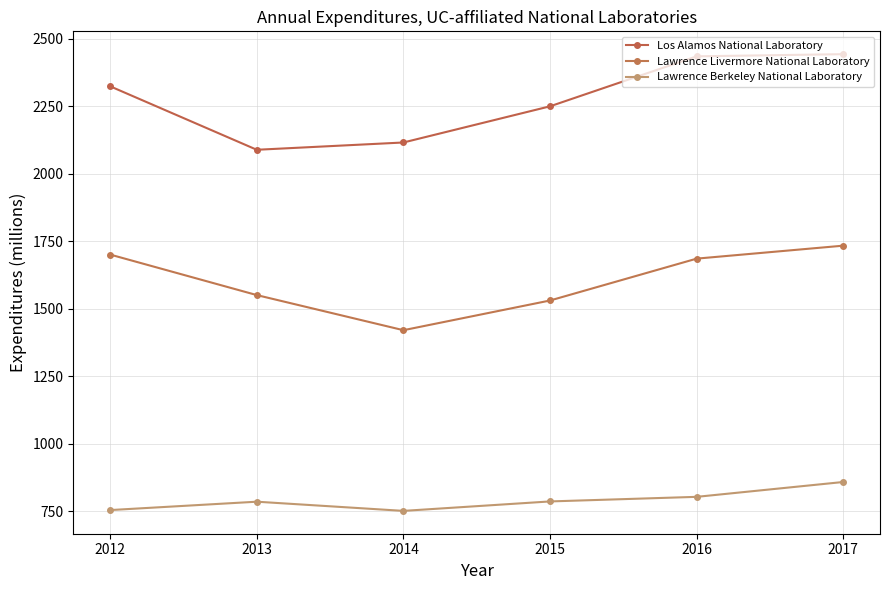

The Lawrence Berkeley National Laboratory series shows 296 at 2012. True or false?

False